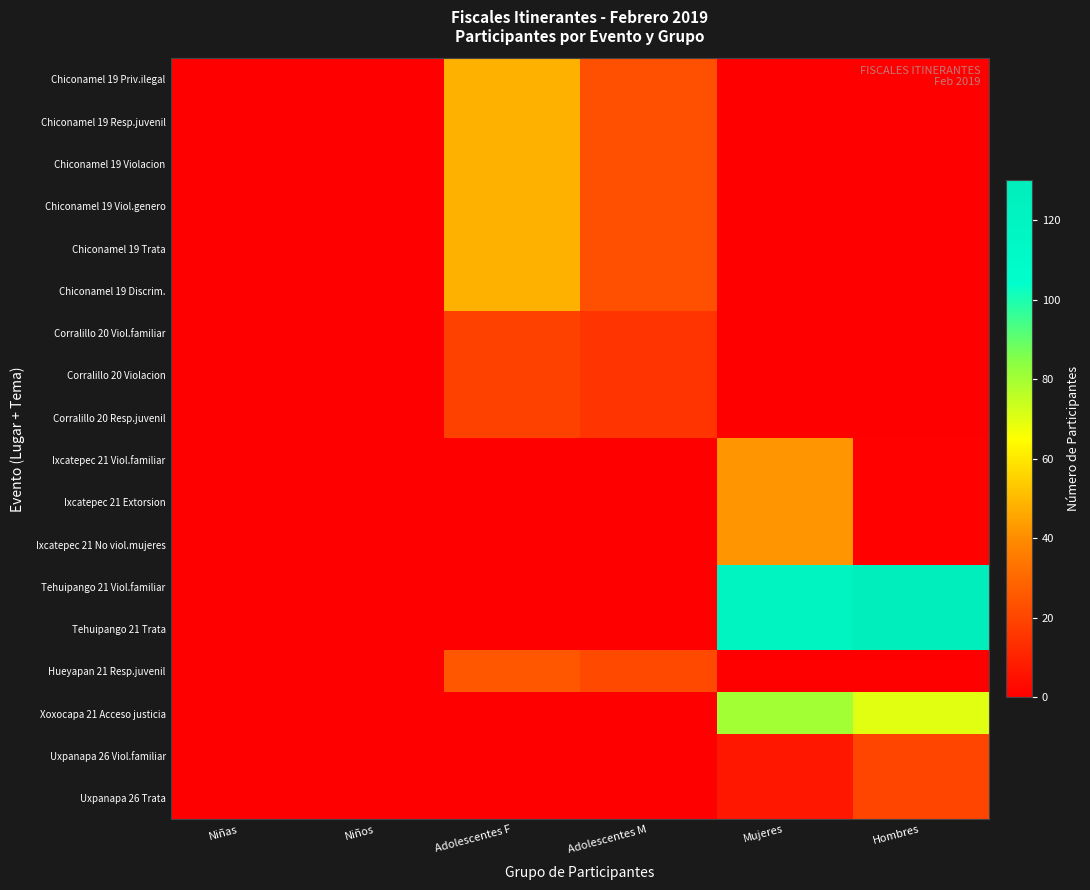

What is the total value across all series at Adolescentes M?

204